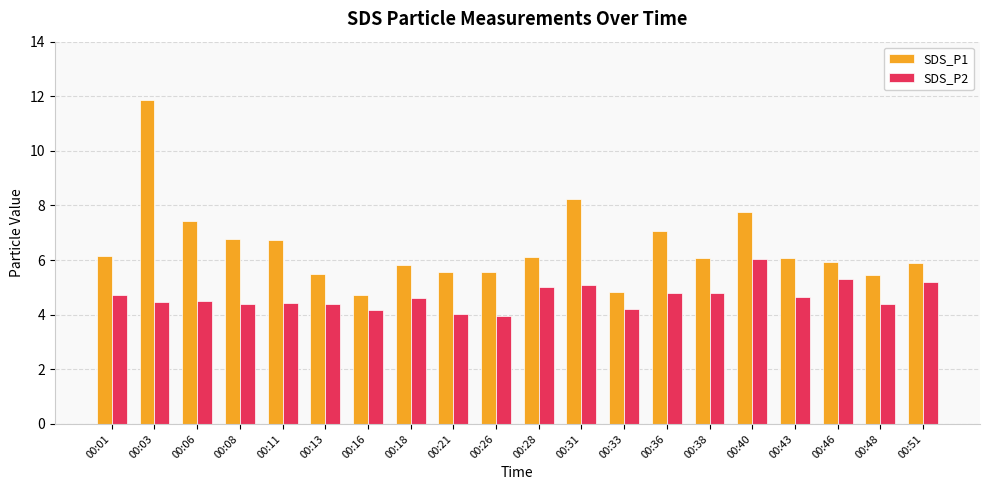

At which category is the sum across all series the highest?

00:03